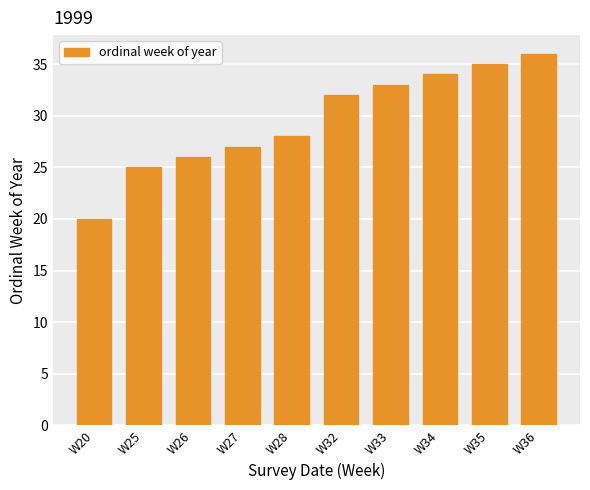

What is the difference between the second highest and second lowest values?

10